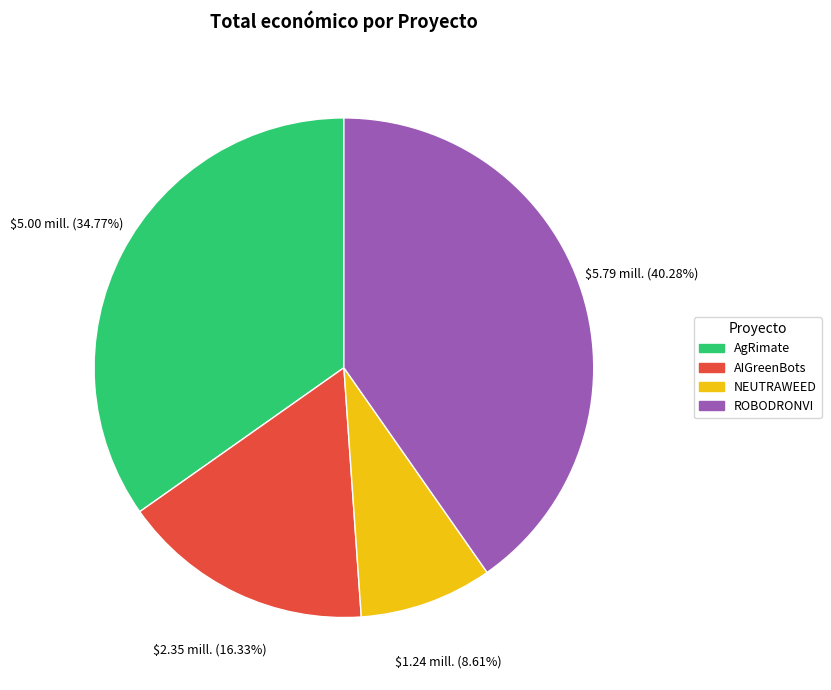

Does any single category account for the majority?

No